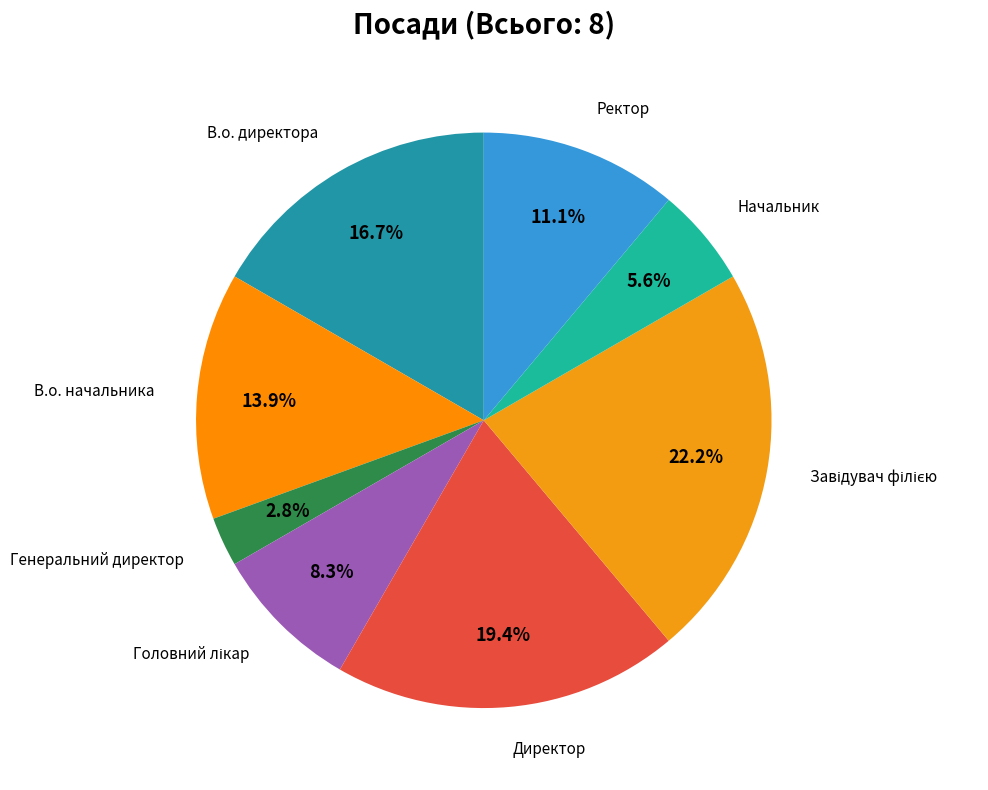

How many segments does this pie chart have?

8